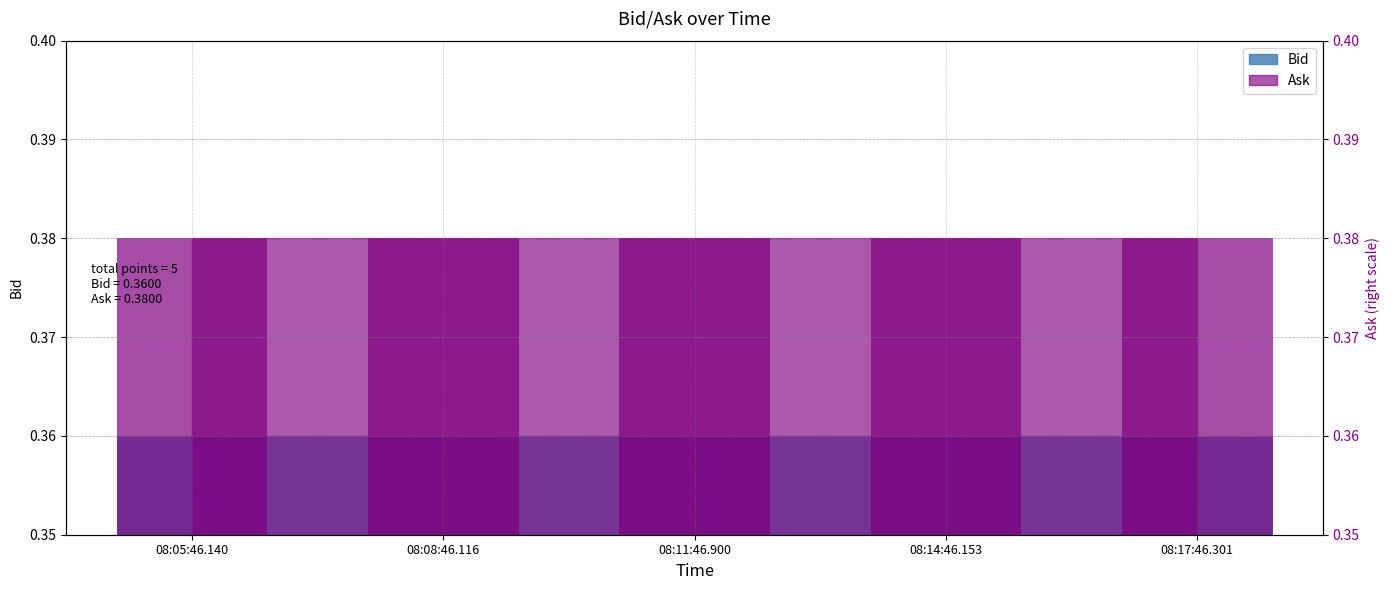

Which has a higher value, 08:08:46.116 or 08:05:46.140?

08:08:46.116